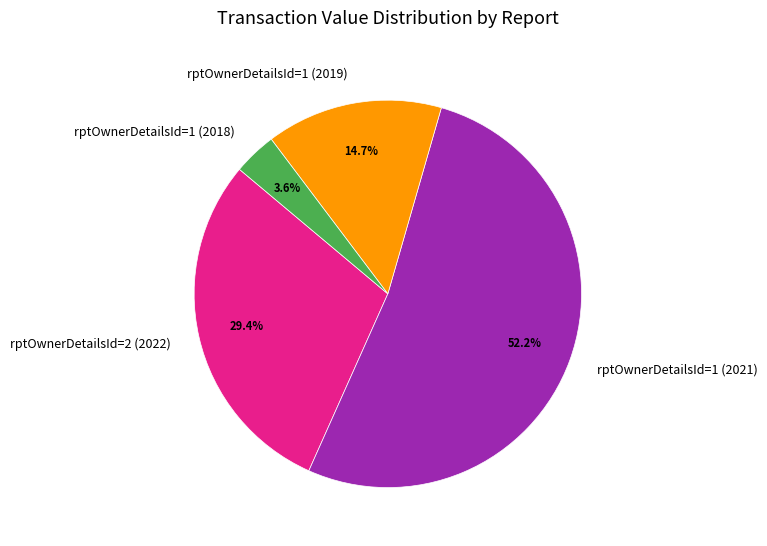

How many segments does this pie chart have?

4